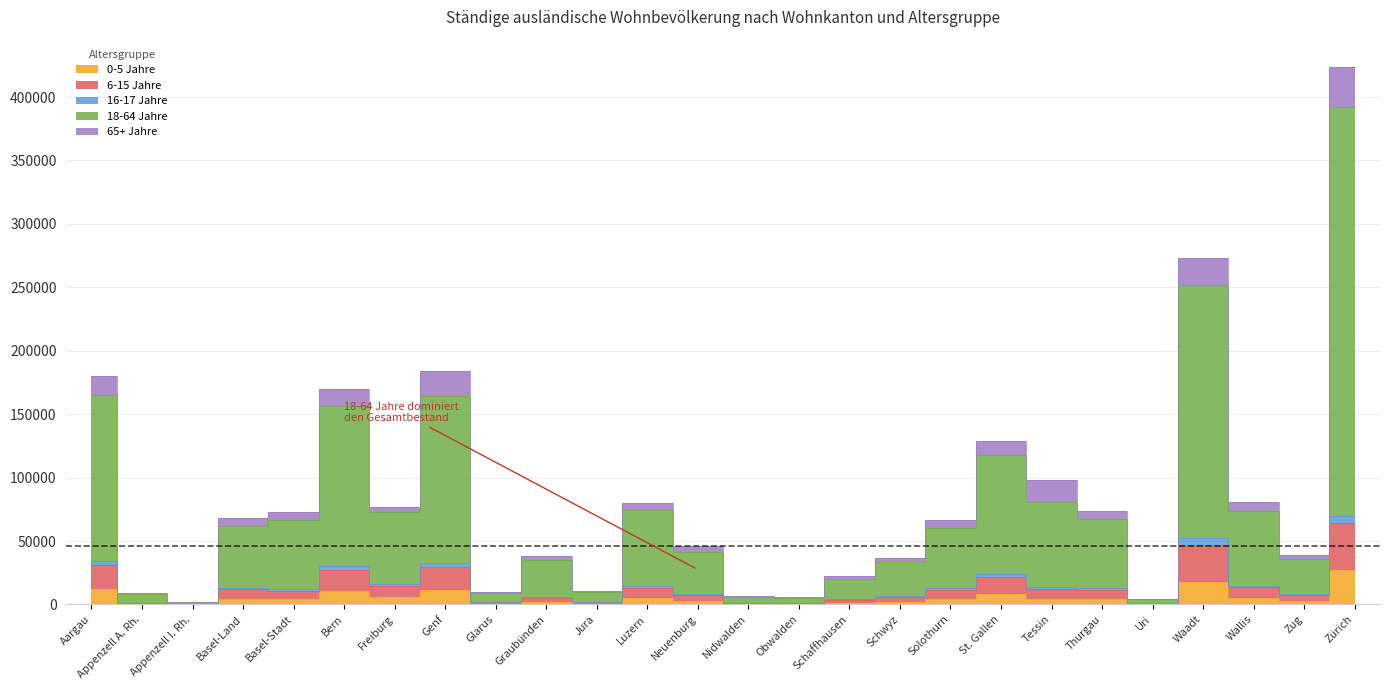

At which category does the chart reach its peak across all series?

Zürich